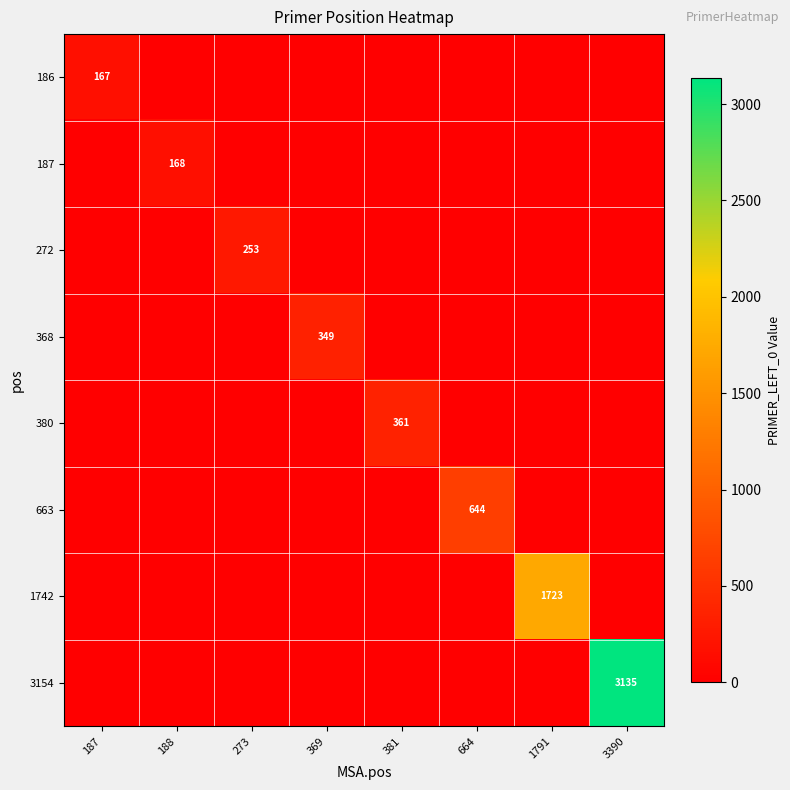

The value of 272 at 273 is 253. True or false?

True